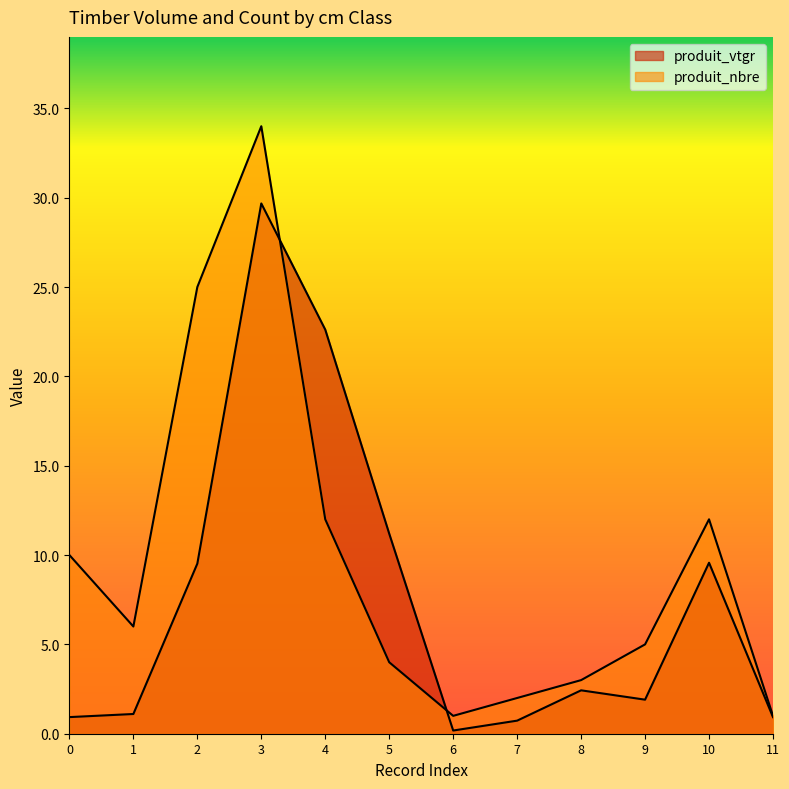

Reading left to right, transcribe all the data shown in this chart.

produit_vtgr: 0.9	1.1	9.5	29.7	22.6	11.2	0.2	0.7	2.4	1.9	9.6	0.9
produit_nbre: 10.0	6.0	25.0	34.0	12.0	4.0	1.0	2.0	3.0	5.0	12.0	1.0